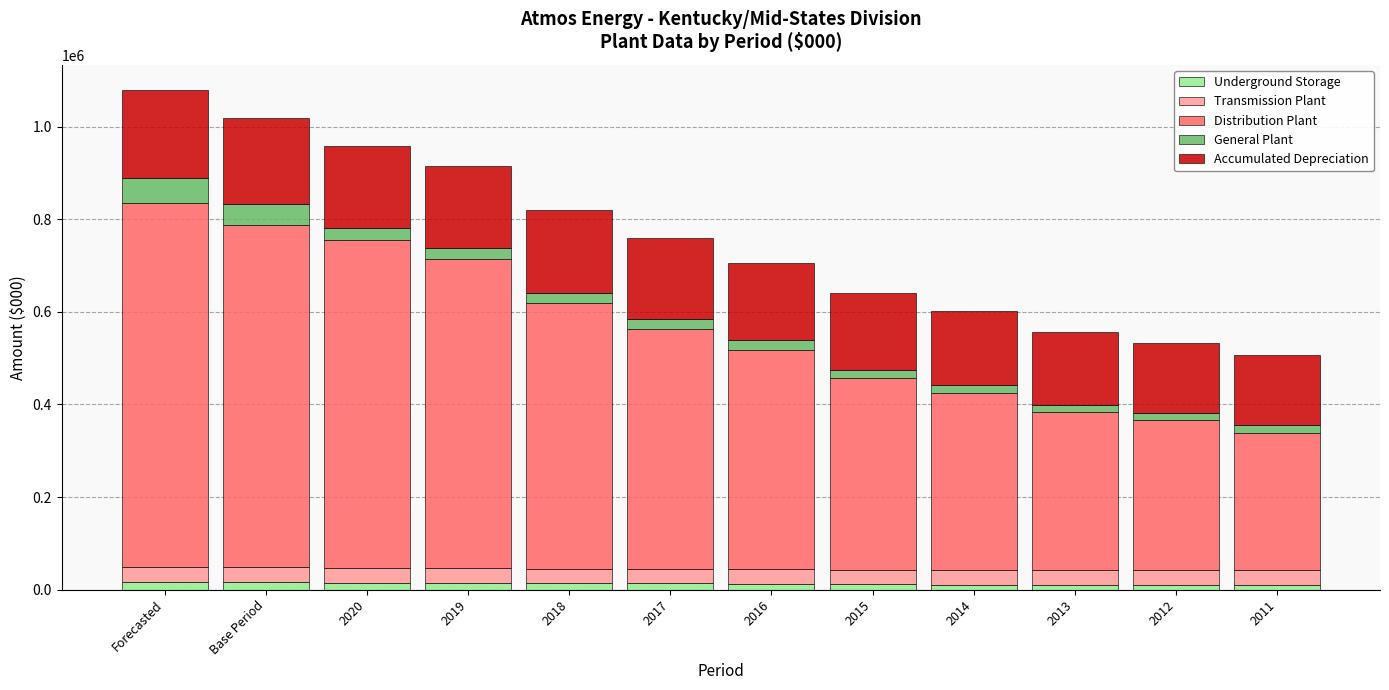

What is the value of the Underground Storage bar at the 8th from the left?

11560.0